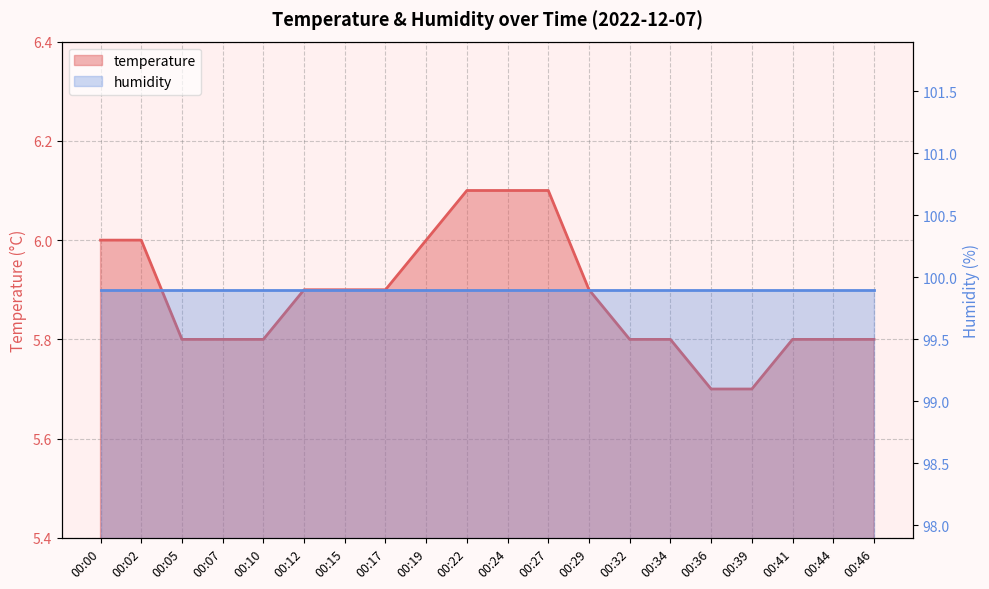

True or false: there are more than 2 points higher than both neighbors.

False